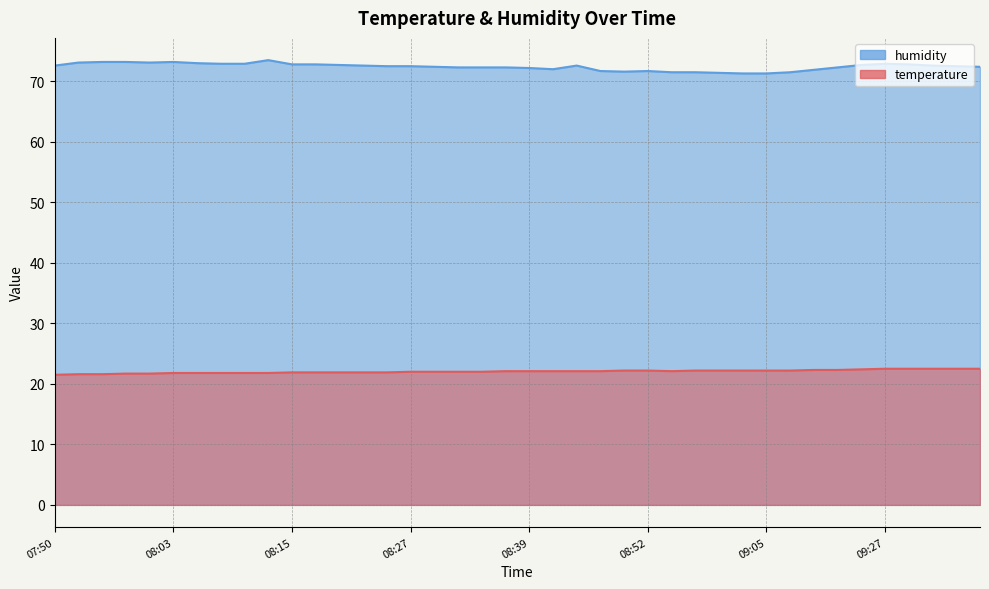

At 09:10, list the series in order from largest to smallest.

humidity, temperature